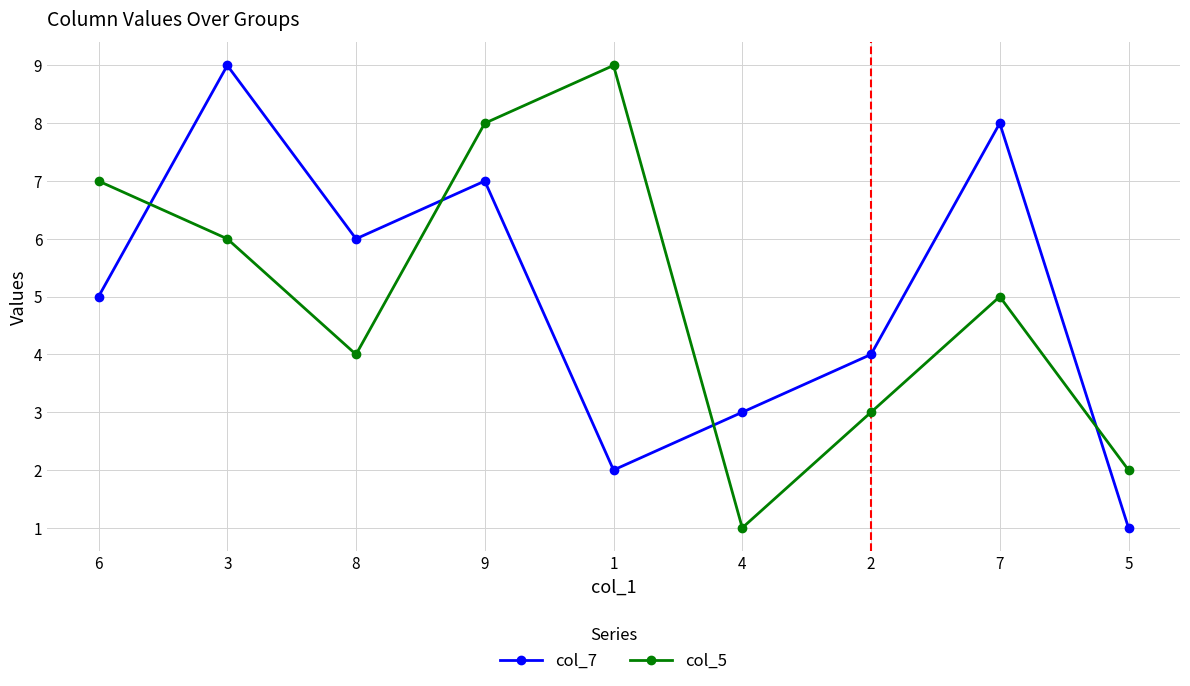

True or false: col_7 and col_5 intersect in this chart.

True